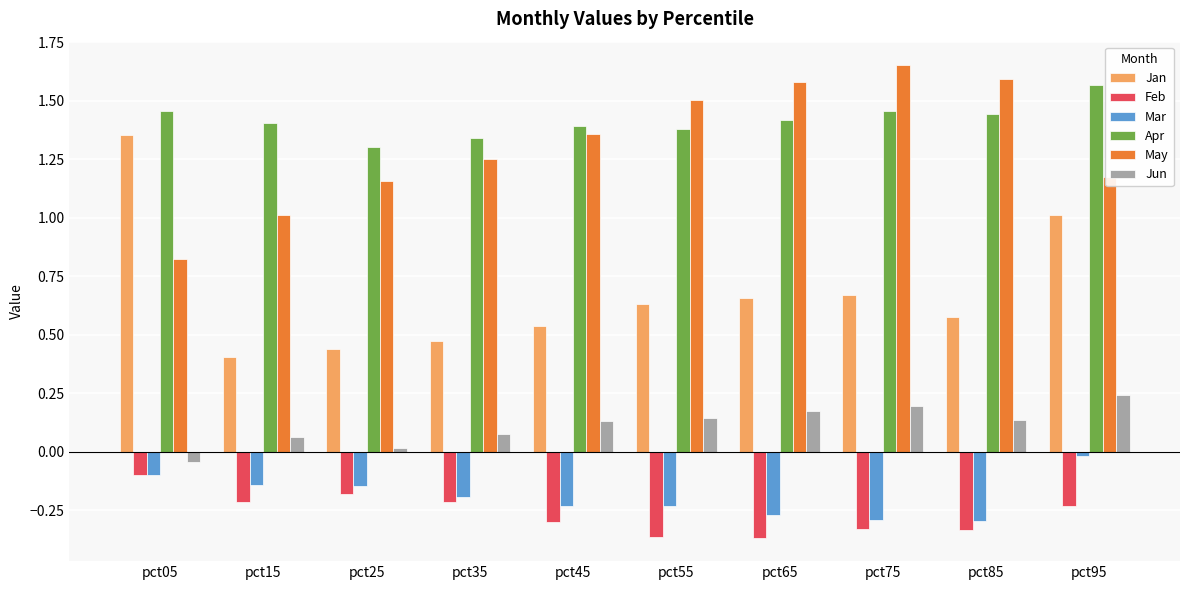

True or false: May has a value of 1.0 at pct15.

True